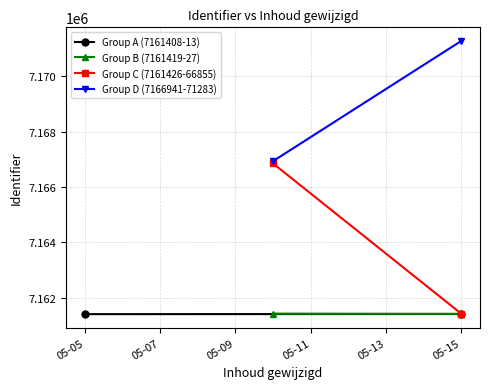

What is the highest value of the Group A (7161408-13) series?

7161413